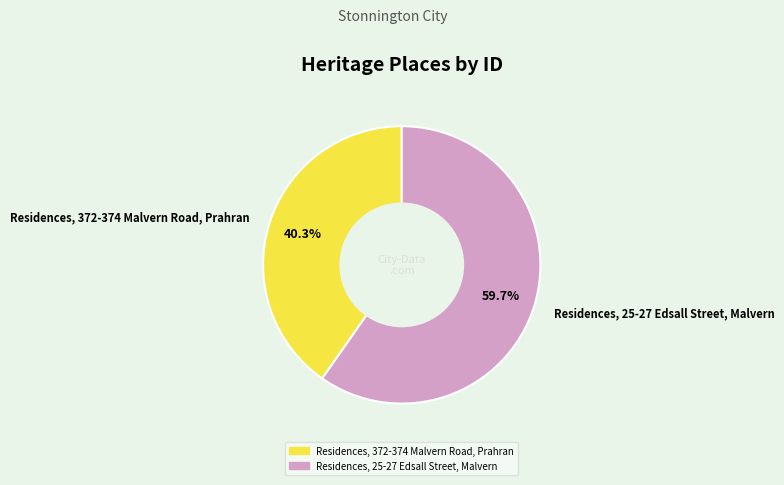

The Residences, 25-27 Edsall Street, Malvern slice represents 60% of the pie. True or false?

True